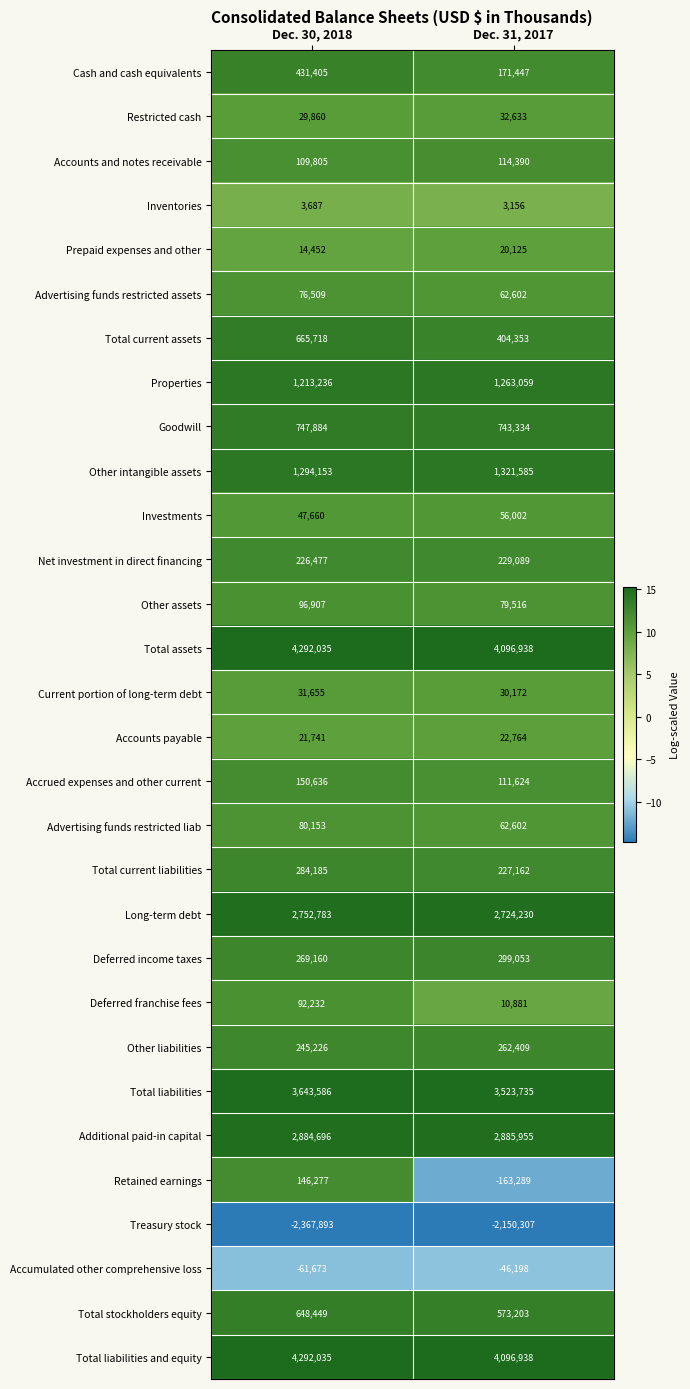

Is it true that Retained earnings equals -163289 at Dec. 31, 2017?

True